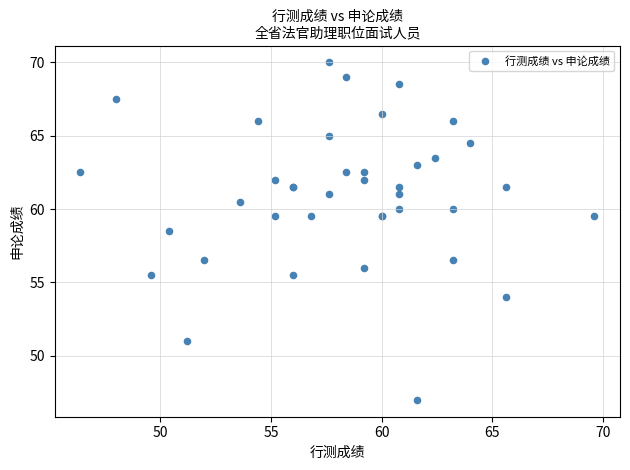

What Y value in the scatter plot is closest to 58?

58.5